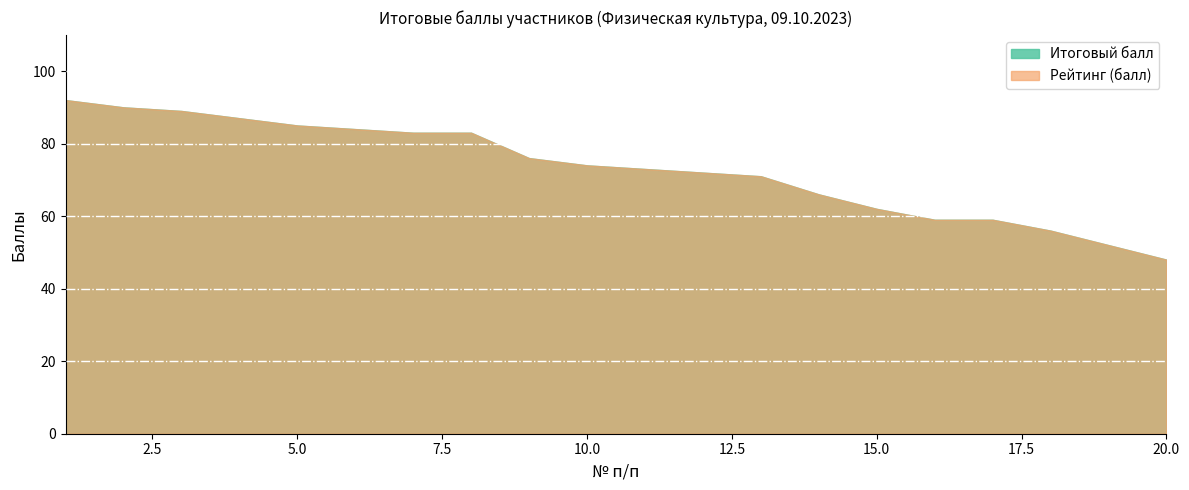

Reading right to left, transcribe all the data shown in this chart.

Итоговый балл: 48	52	56	59	59	62	66	71	72	73	74	76	83	83	84	85	87	89	90	92
Рейтинг (балл): 48	52	56	59	59	62	66	71	72	73	74	76	83	83	84	85	87	89	90	92